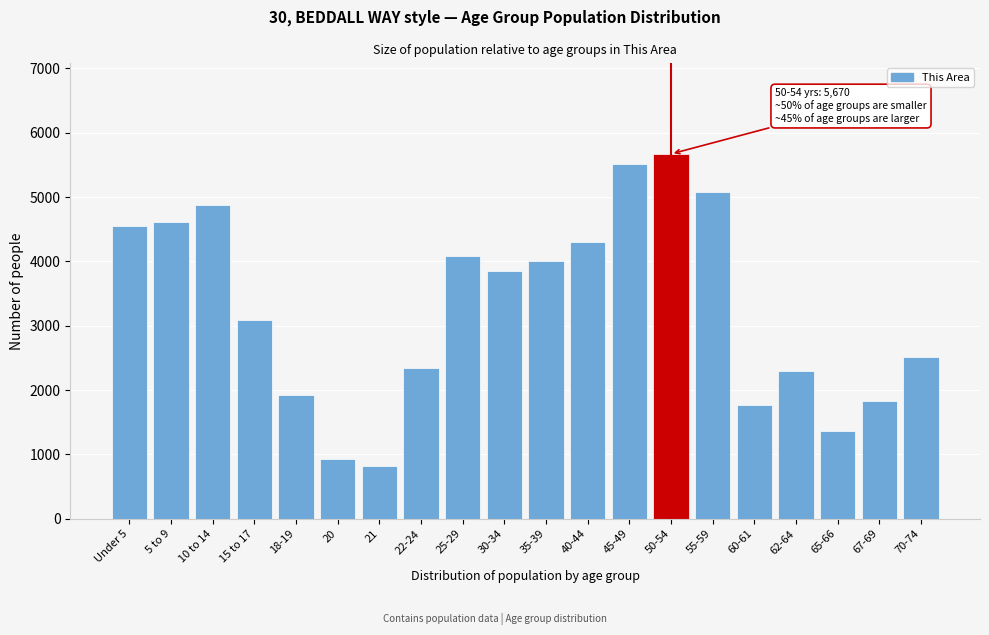

Reading left to right, what are all the values shown in this chart?

4548	4619	4876	3093	1931	934	822	2338	4091	3851	4013	4294	5514	5670	5082	1763	2289	1360	1828	2513